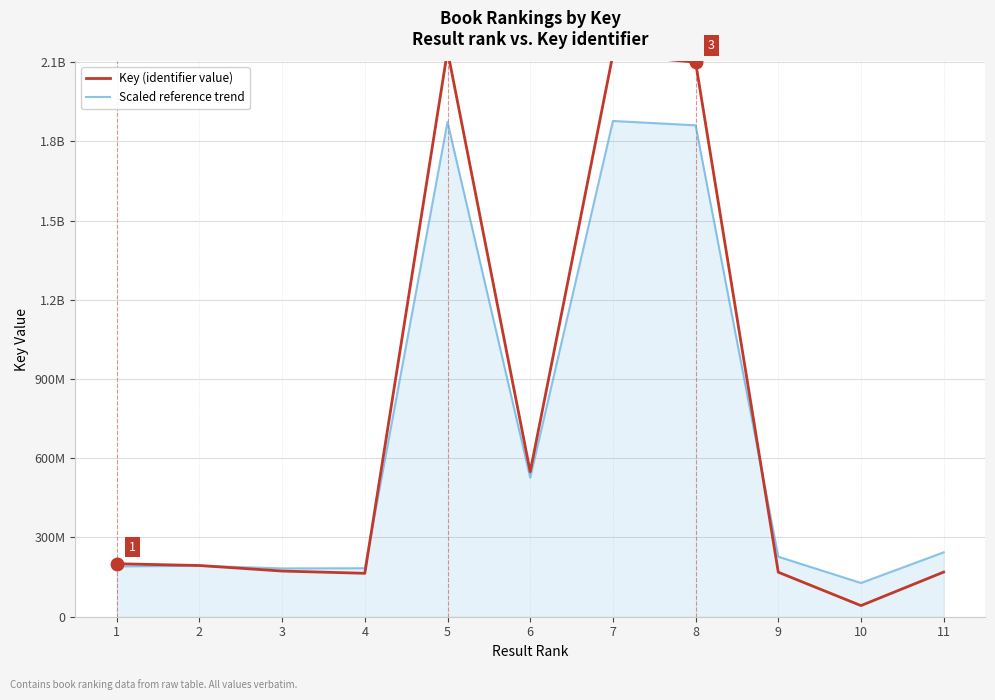

How many interior local peaks does the Scaled reference trend series have?

3